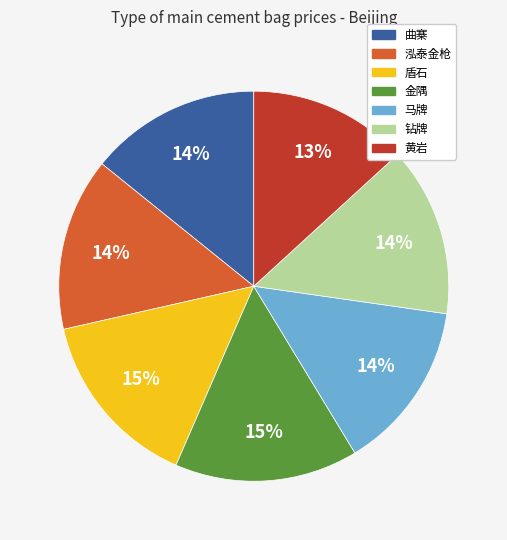

Does any single category account for the majority?

No